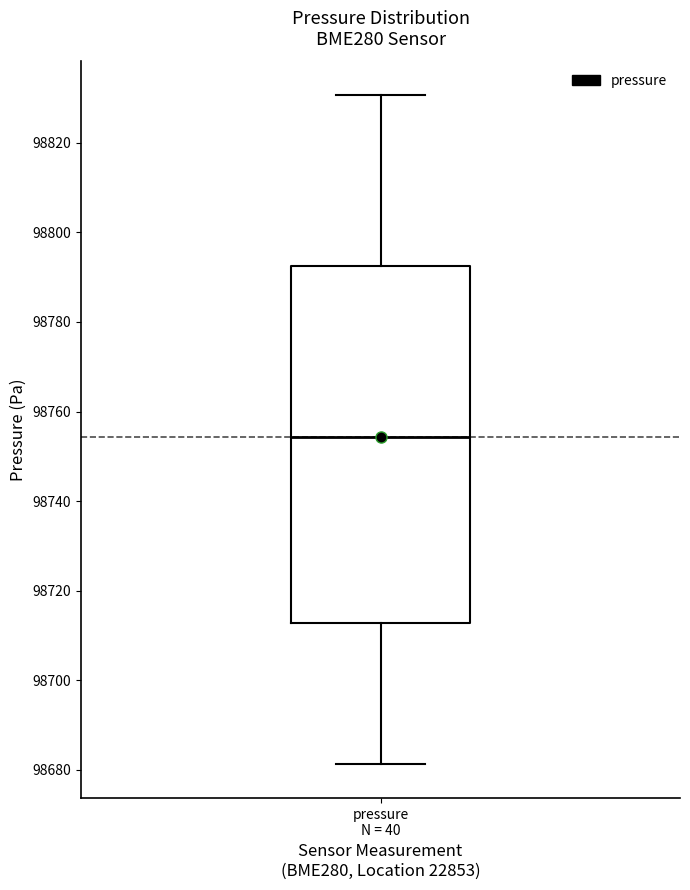

Read this box plot against the y-axis: the position of the median line, the range covered by the box, and the ends of both whiskers. The values are not printed on the chart, so give them approximately, as read against the axis.

median 98754, box 98712 to 98792, whiskers 98682 to 98830